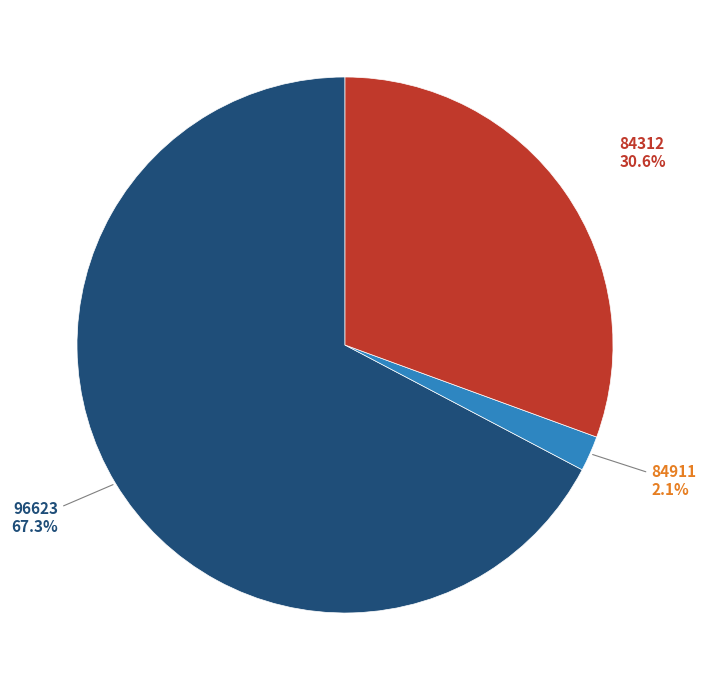

Is there a majority slice in this chart?

Yes